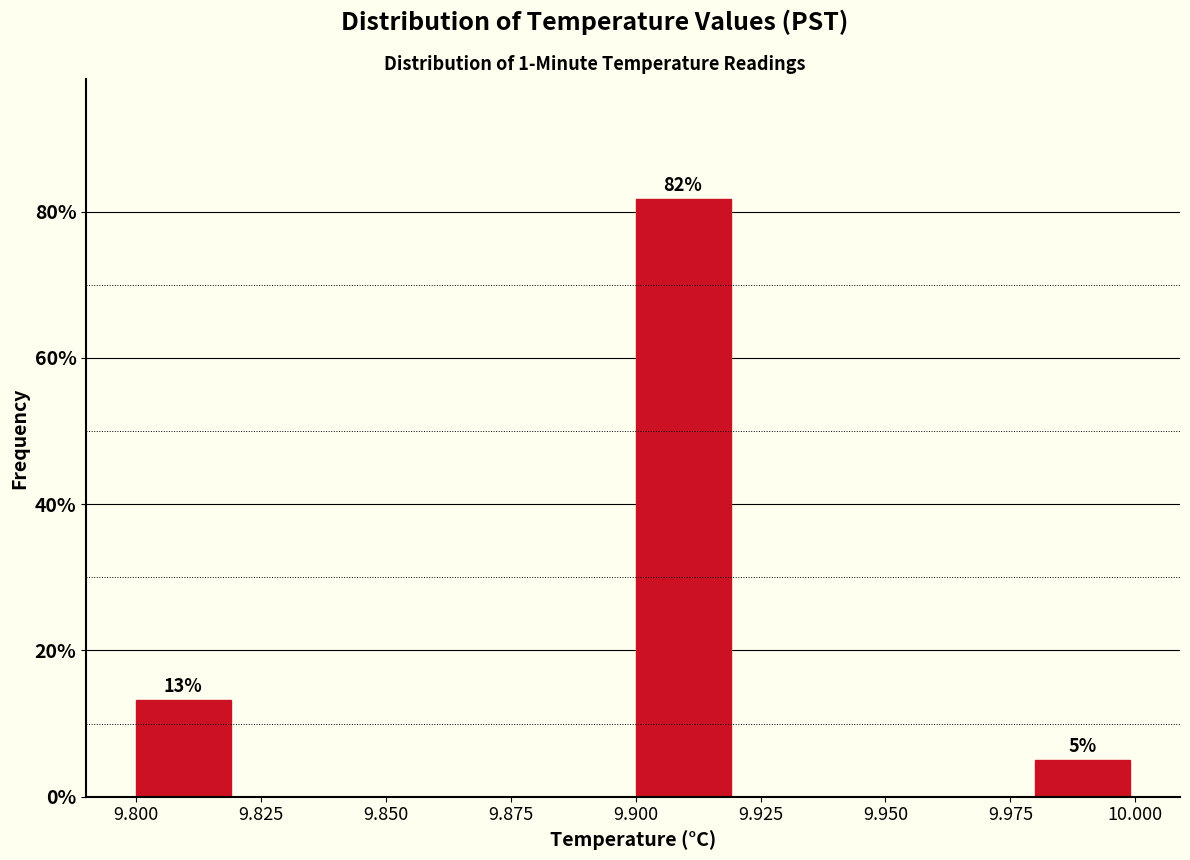

Which range on the x-axis has the tallest bar?

9.90 to 9.92